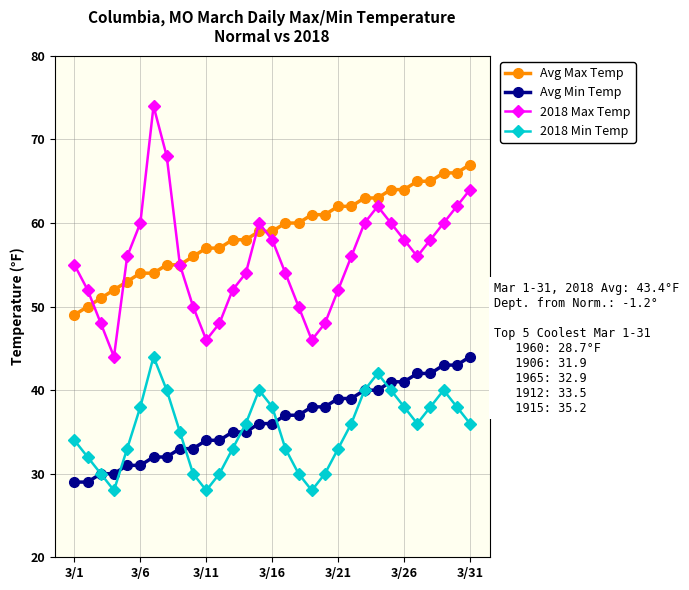

What is the smallest value displayed?

28